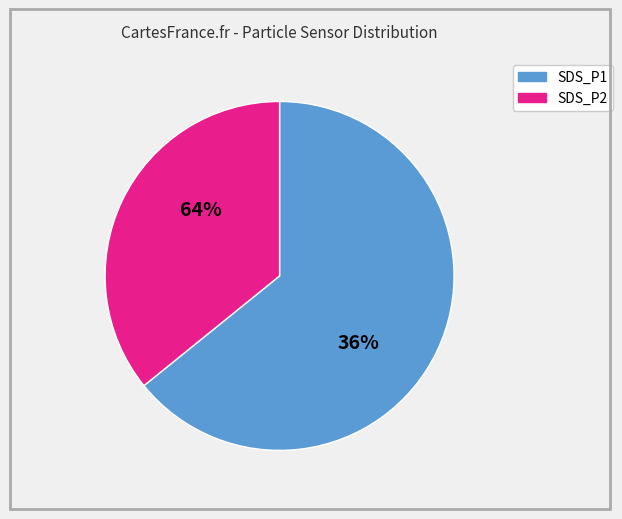

What is the change in value from SDS_P1 to SDS_P2?

-11.3